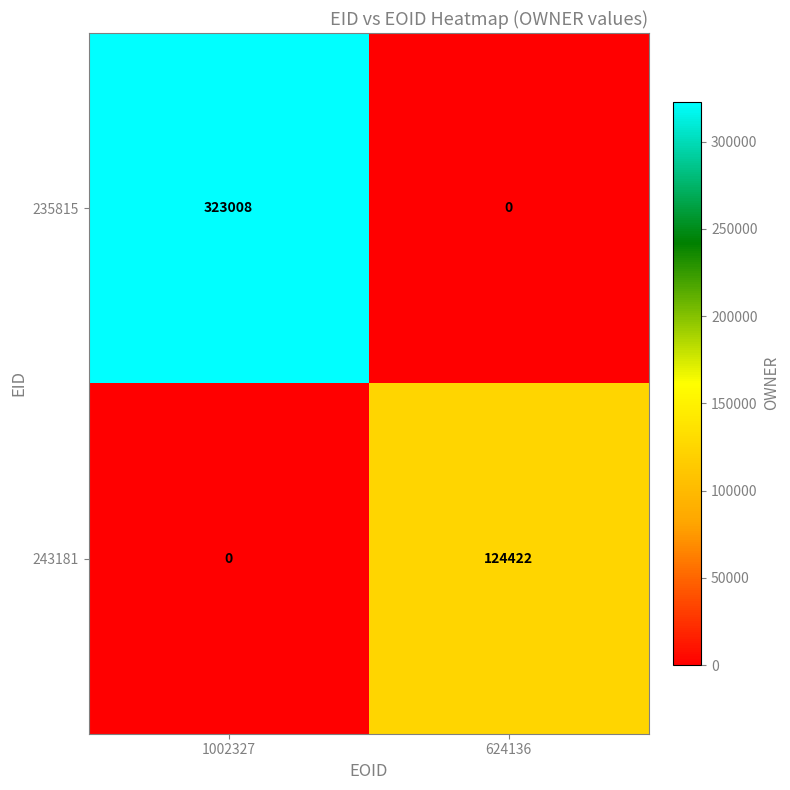

At which category is the sum across all series the highest?

1002327